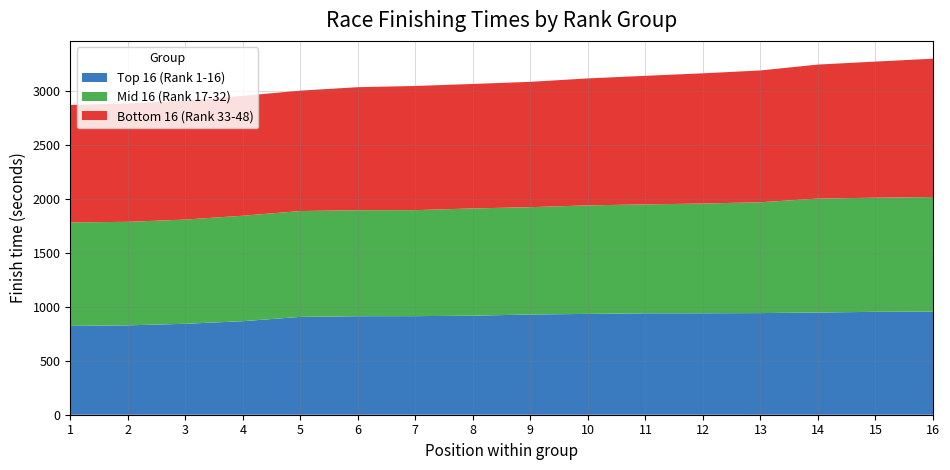

What is the total value across all series at 4?

2951.1